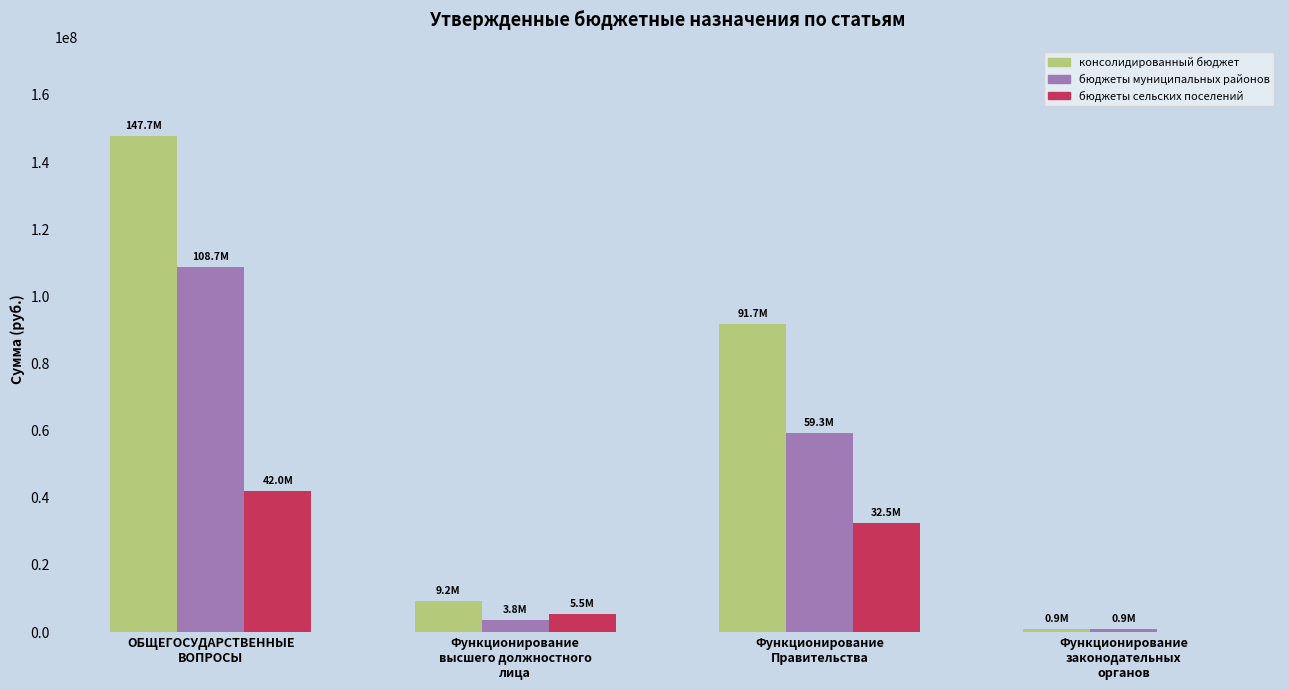

The value of бюджеты муниципальных районов at Функционирование
Правительства is 36619064.0. True or false?

False